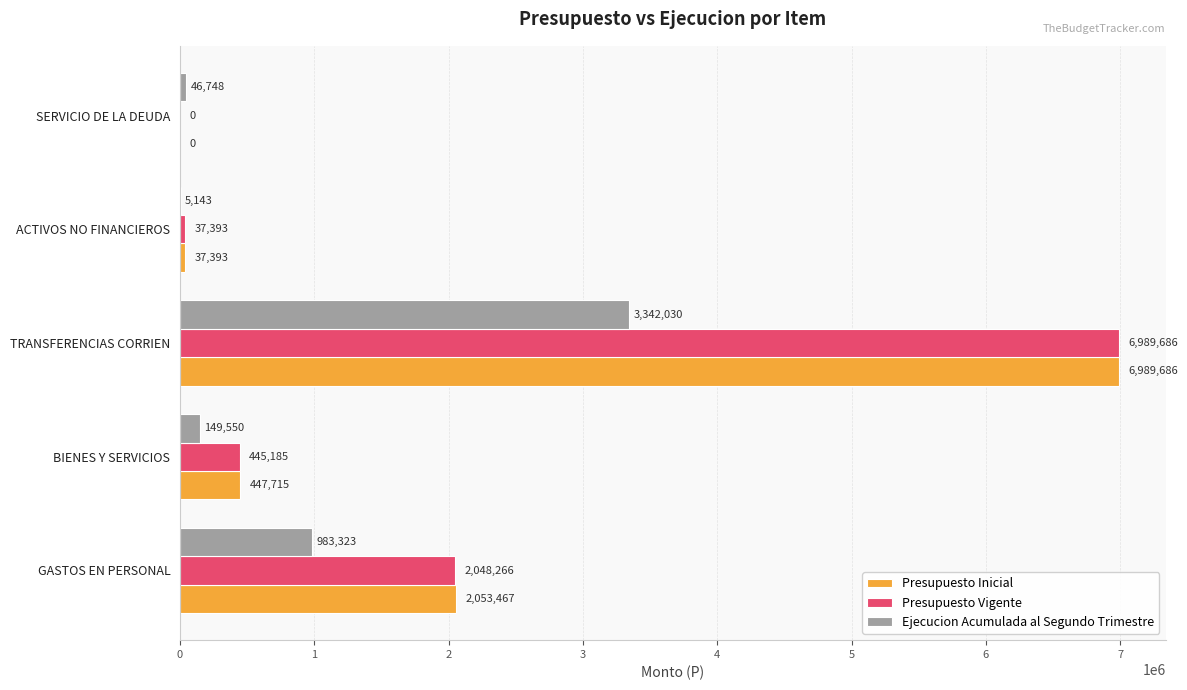

The value of Presupuesto Vigente at SERVICIO DE LA DEUDA is 0. True or false?

True